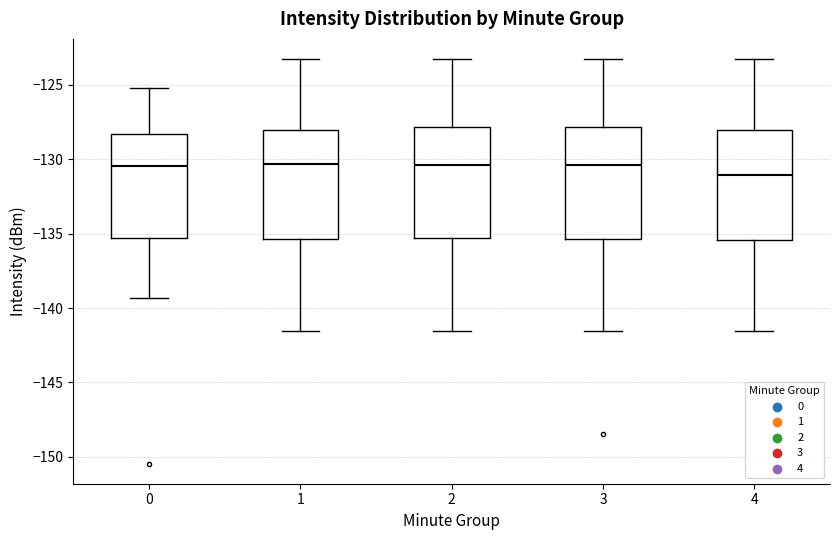

Reading left to right, transcribe this box plot: for each box, give where its median line is, the range the box spans, and where its two whiskers end, as read against the y-axis. The values are not printed on the chart, so give them approximately, as read against the axis.

0: median -130.5, box -135.5 to -128.5, whiskers -139.5 to -125.0
1: median -130.5, box -135.5 to -128.0, whiskers -141.5 to -123.5
2: median -130.5, box -135.5 to -128.0, whiskers -141.5 to -123.5
3: median -130.5, box -135.5 to -128.0, whiskers -141.5 to -123.5
4: median -131.0, box -135.5 to -128.0, whiskers -141.5 to -123.5